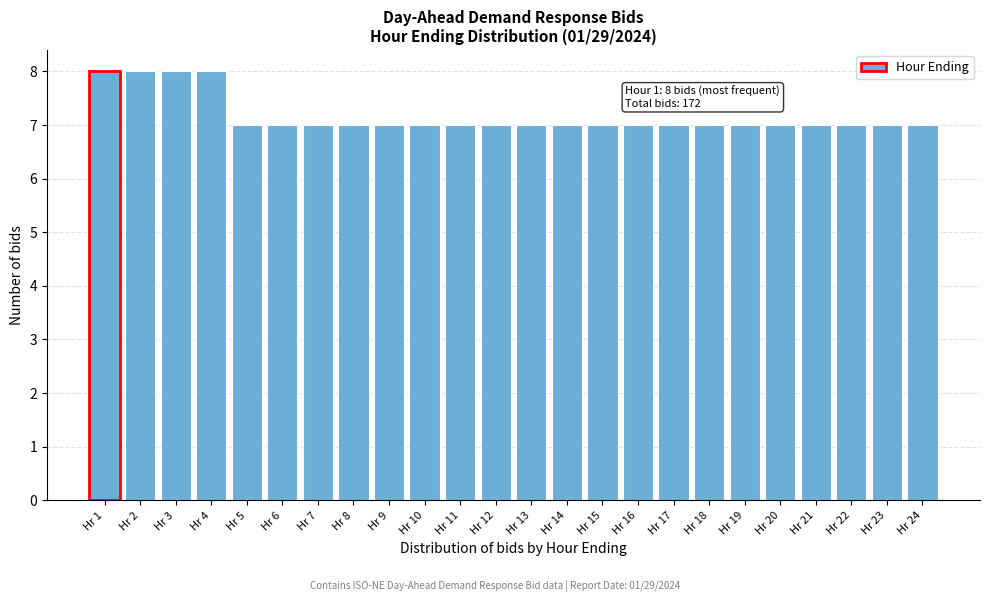

Reading right to left, extract all data points from this chart.

7	7	7	7	7	7	7	7	7	7	7	7	7	7	7	7	7	7	7	7	8	8	8	8